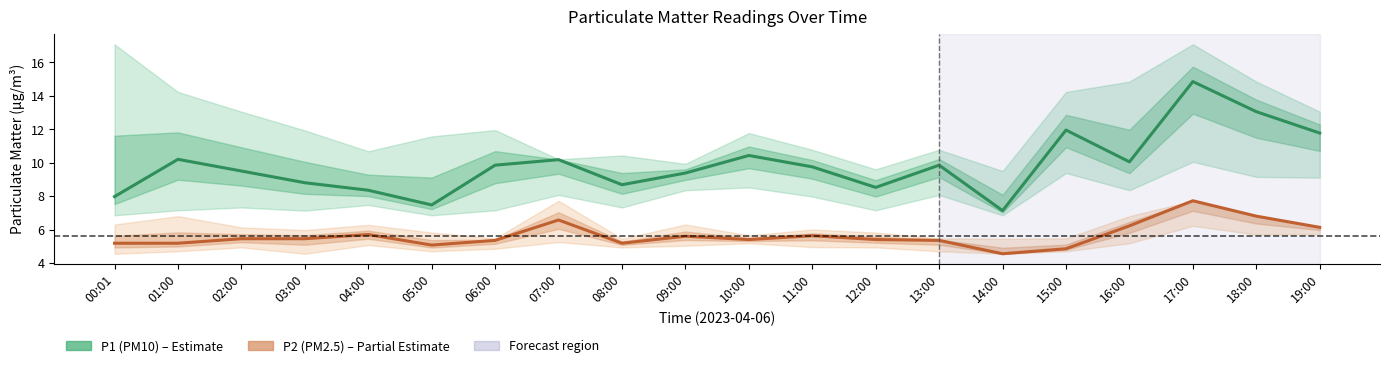

Reading left to right, list all the values displayed in this chart.

P1 (PM10): 00:01=8.0	01:00=10.2	02:00=9.5	03:00=8.8	04:00=8.3	05:00=7.5	06:00=9.8	07:00=10.2	08:00=8.7	09:00=9.4	10:00=10.4	11:00=9.8	12:00=8.5	13:00=9.8	14:00=7.1	15:00=11.9	16:00=10.1	17:00=14.8	18:00=13.1	19:00=11.8
P2 (PM2.5): 00:01=5.2	01:00=5.2	02:00=5.5	03:00=5.5	04:00=5.7	05:00=5.1	06:00=5.3	07:00=6.6	08:00=5.2	09:00=5.6	10:00=5.4	11:00=5.6	12:00=5.4	13:00=5.3	14:00=4.5	15:00=4.8	16:00=6.2	17:00=7.7	18:00=6.8	19:00=6.1